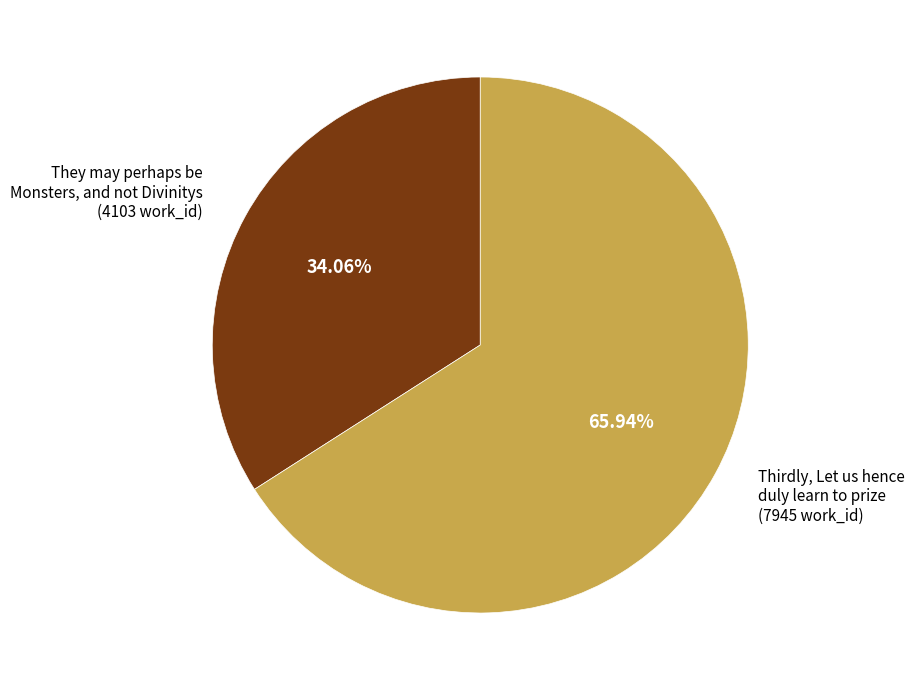

To the nearest percent, what is the average slice percentage?

50%